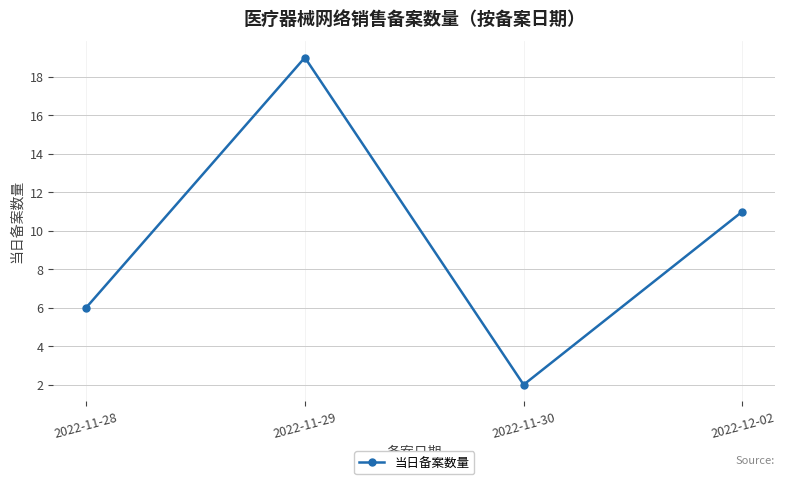

Between 2022-11-30 and 2022-11-29, which is larger?

2022-11-29